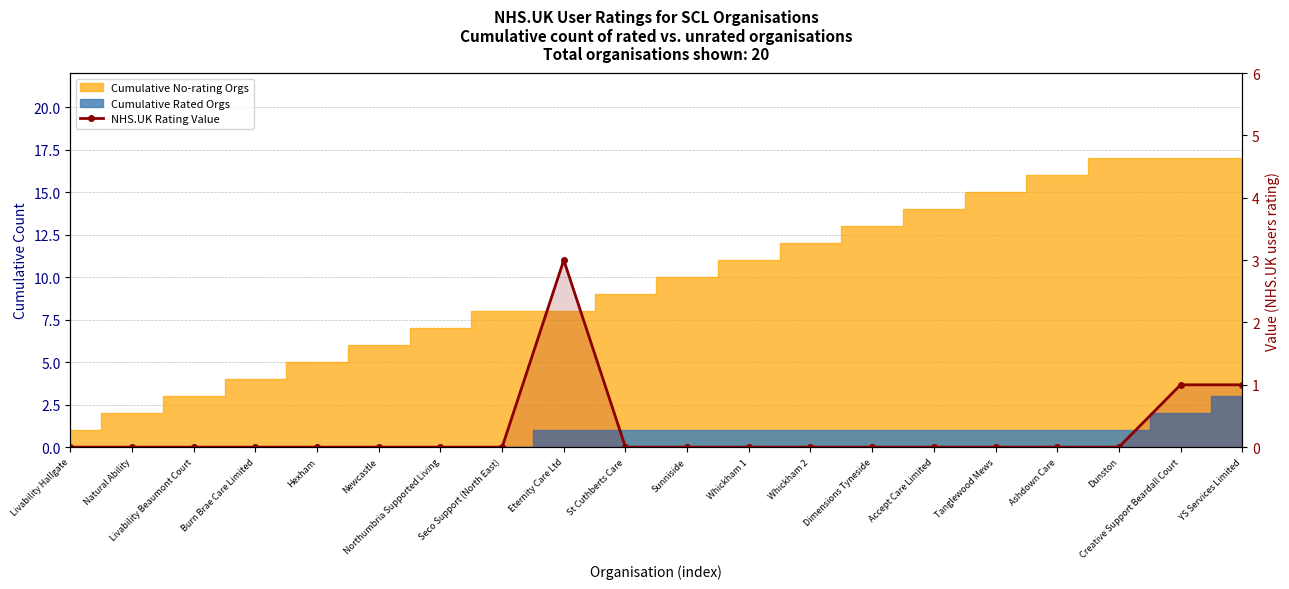

The chart shows a value of -1 at Natural Ability. True or false?

False